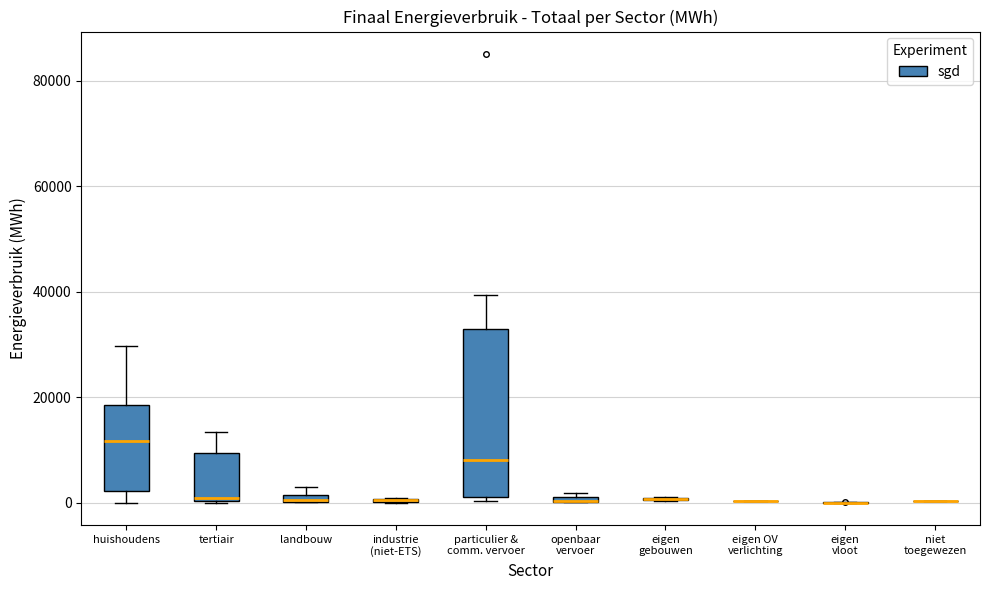

Which box is the tallest, from its lower edge to its upper edge?

particulier & comm. vervoer